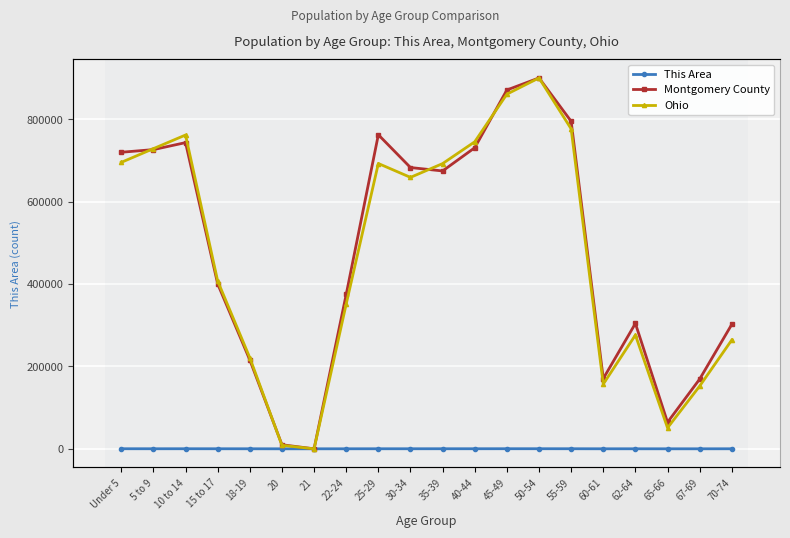

What is the average value of the Montgomery County series?

24777